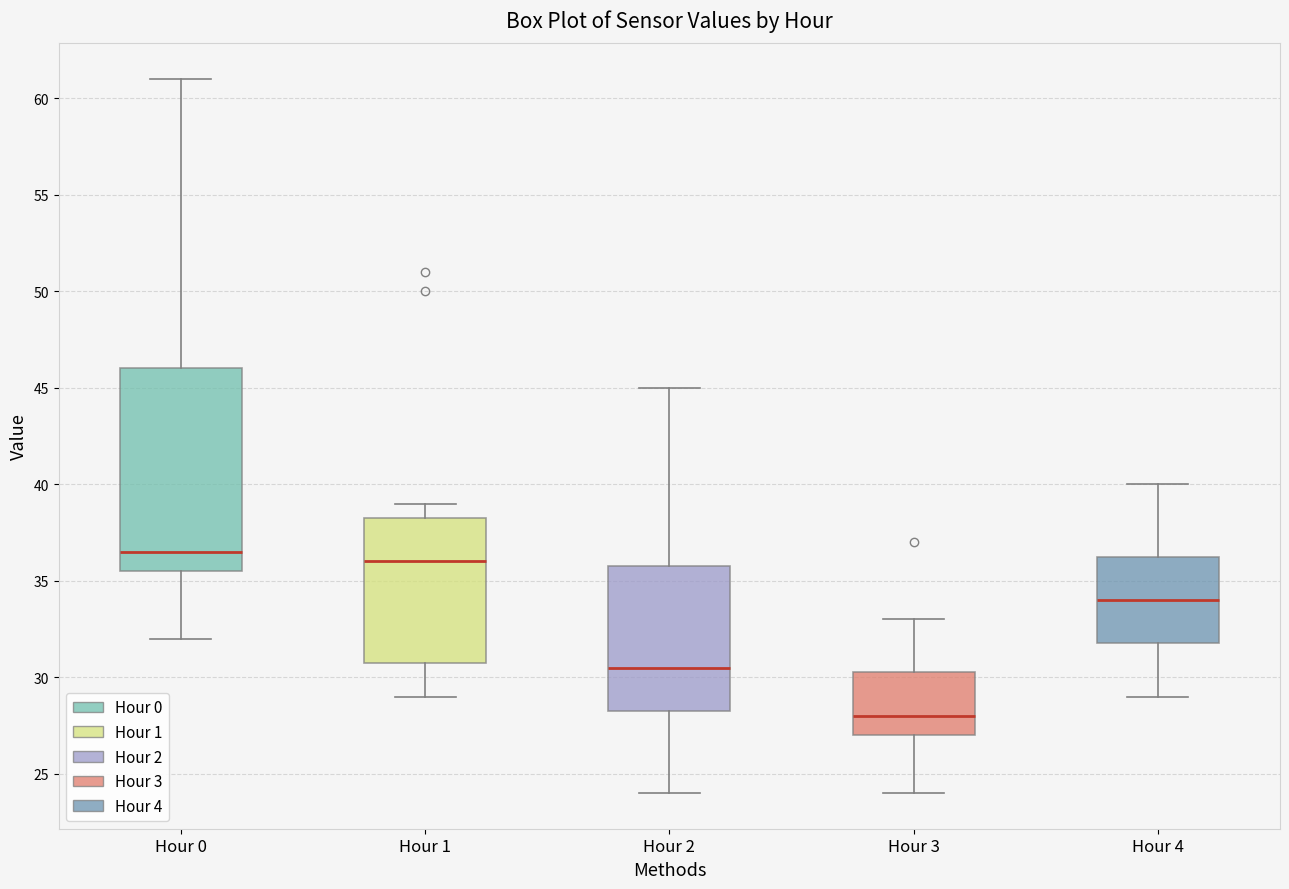

Reading left to right, read every box against the y-axis: the position of its median line, the range the box covers, and the ends of its whiskers. The values are not printed on the chart, so give them approximately, as read against the axis.

Hour 0: median 36.5, box 35.5 to 46.0, whiskers 32.0 to 61.0
Hour 1: median 36.0, box 31.0 to 38.5, whiskers 29.0 to 39.0
Hour 2: median 30.5, box 28.5 to 36.0, whiskers 24.0 to 45.0
Hour 3: median 28.0, box 27.0 to 30.5, whiskers 24.0 to 33.0
Hour 4: median 34.0, box 32.0 to 36.5, whiskers 29.0 to 40.0